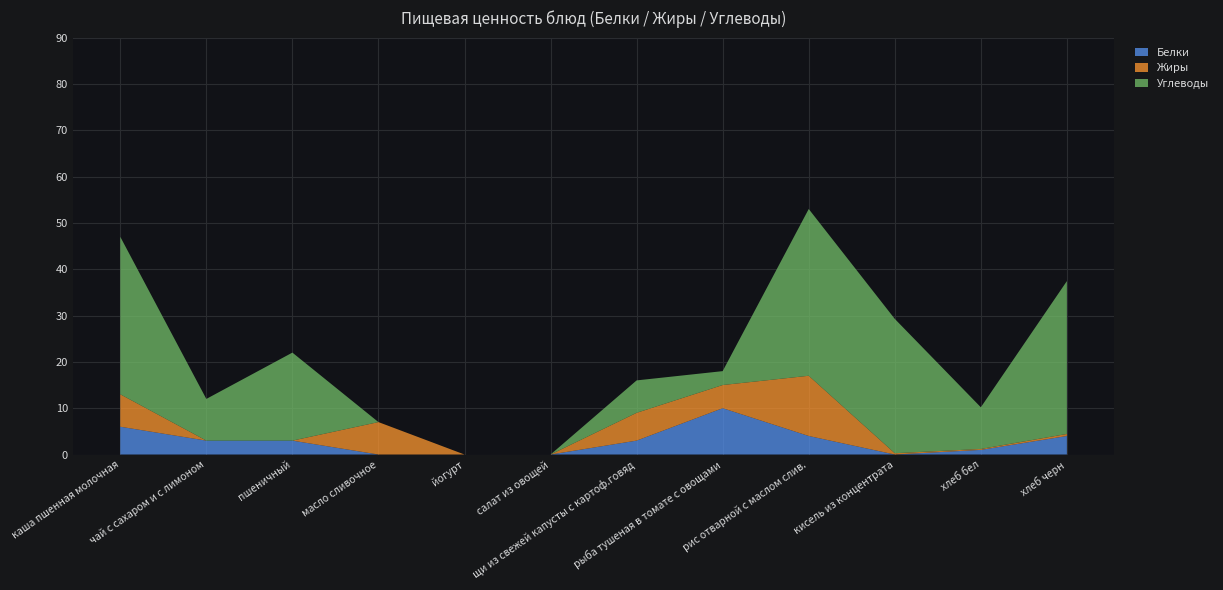

Reading right to left, extract all data points from this chart.

Белки: хлеб черн=4.0	хлеб бел=1.0	кисель из концентрата=0.0	рис отварной с маслом слив.=4.0	рыба тушеная в томате с овощами=10.0	щи из свежей капусты с картоф.говяд=3.0	салат из овощей=0.0	йогурт=0.0	масло сливочное=0.0	пшеничный=3.0	чай с сахаром и с лимоном=3.0	каша пшенная молочная=6.0
Жиры: хлеб черн=0.4	хлеб бел=0.2	кисель из концентрата=0.3	рис отварной с маслом слив.=13.0	рыба тушеная в томате с овощами=5.0	щи из свежей капусты с картоф.говяд=6.0	салат из овощей=0.0	йогурт=0.0	масло сливочное=7.0	пшеничный=0.0	чай с сахаром и с лимоном=0.0	каша пшенная молочная=7.0
Углеводы: хлеб черн=33.0	хлеб бел=9.0	кисель из концентрата=29.0	рис отварной с маслом слив.=36.0	рыба тушеная в томате с овощами=3.0	щи из свежей капусты с картоф.говяд=7.0	салат из овощей=0.0	йогурт=0.0	масло сливочное=0.0	пшеничный=19.0	чай с сахаром и с лимоном=9.0	каша пшенная молочная=34.0